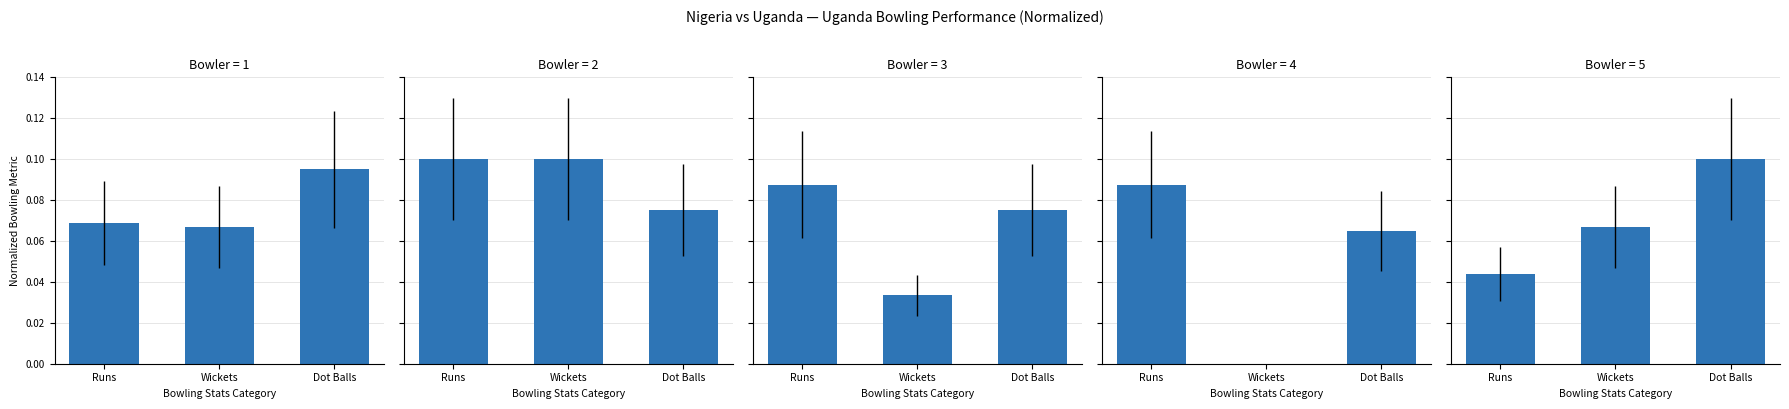

Are the bars horizontal?

No